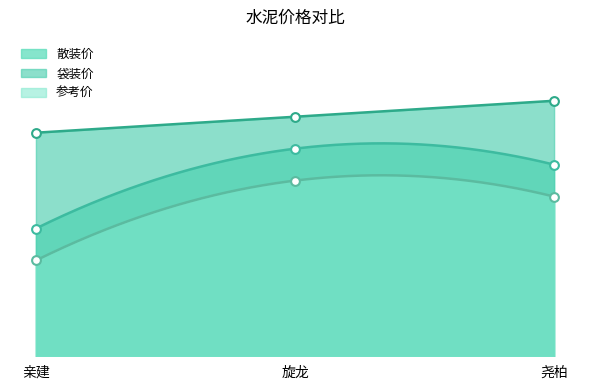

What is the total value across all series at 亲建?

920